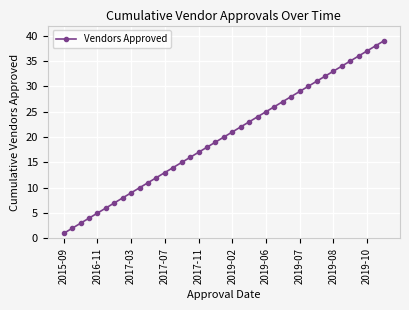

True or false: there are more than 1 points higher than both neighbors.

False